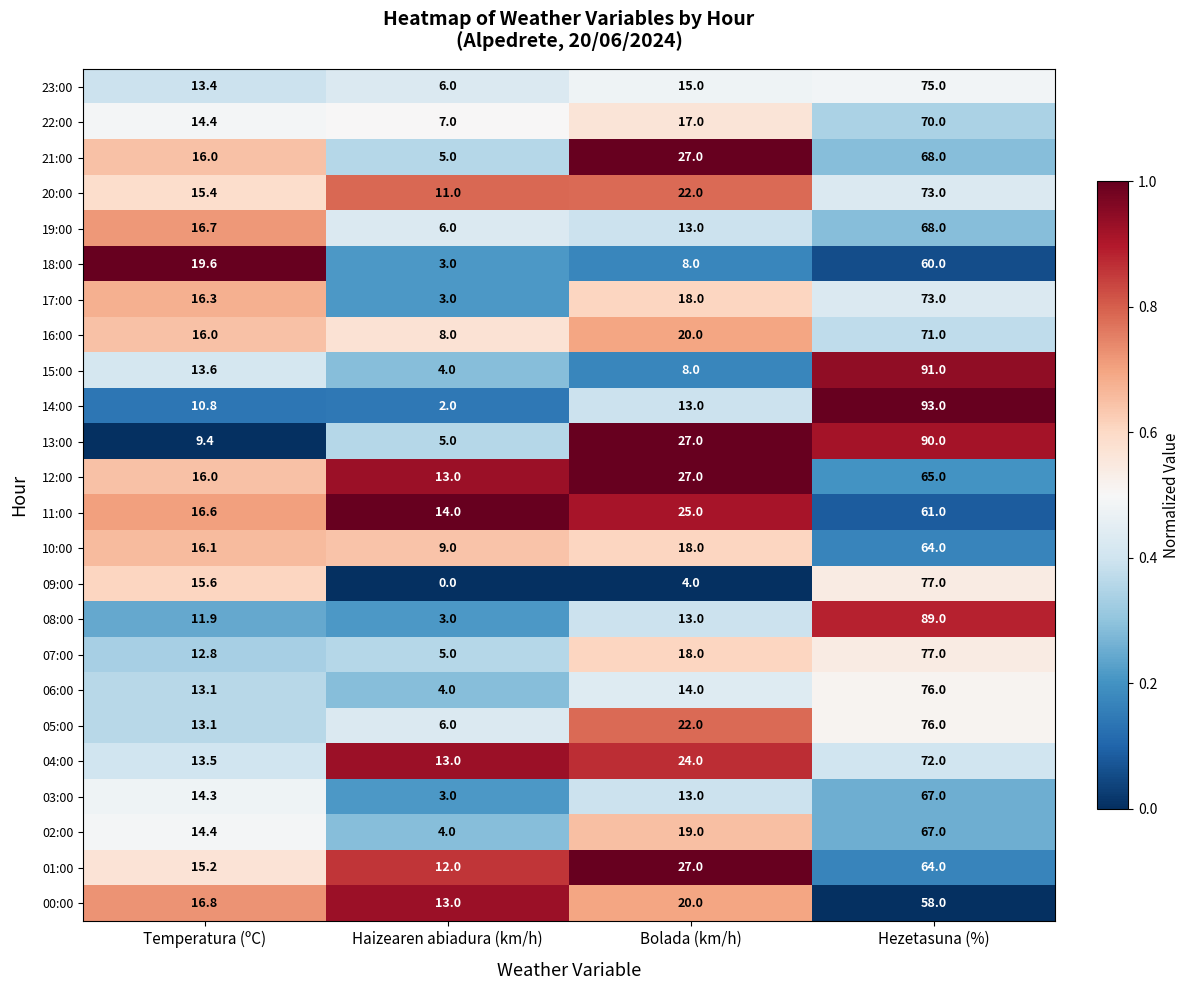

At which category is the sum across all series the highest?

Hezetasuna (%)